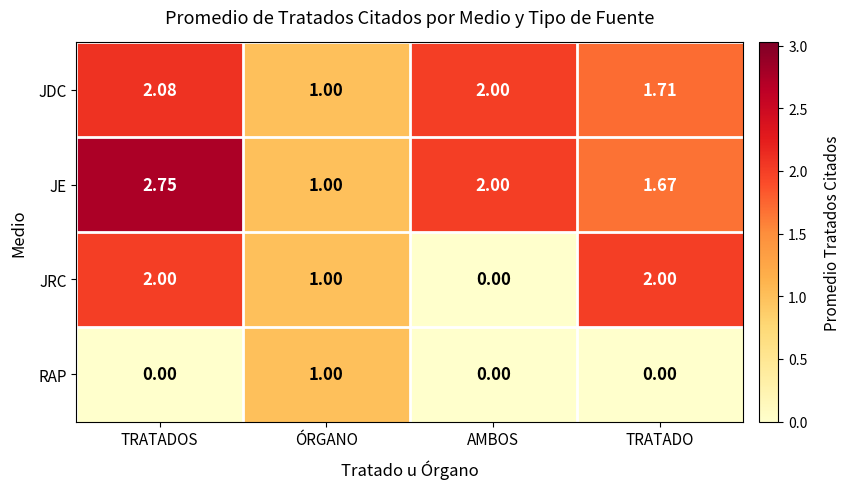

At which label does JE first exceed 2?

TRATADOS